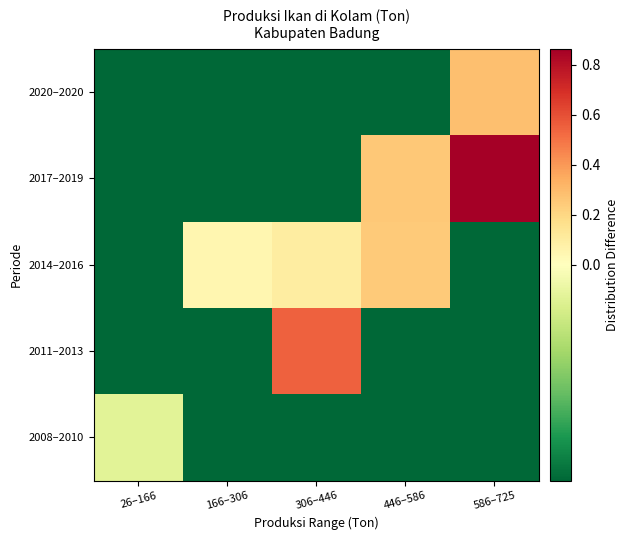

Which has a higher value, 306–446 or 26–166?

26–166